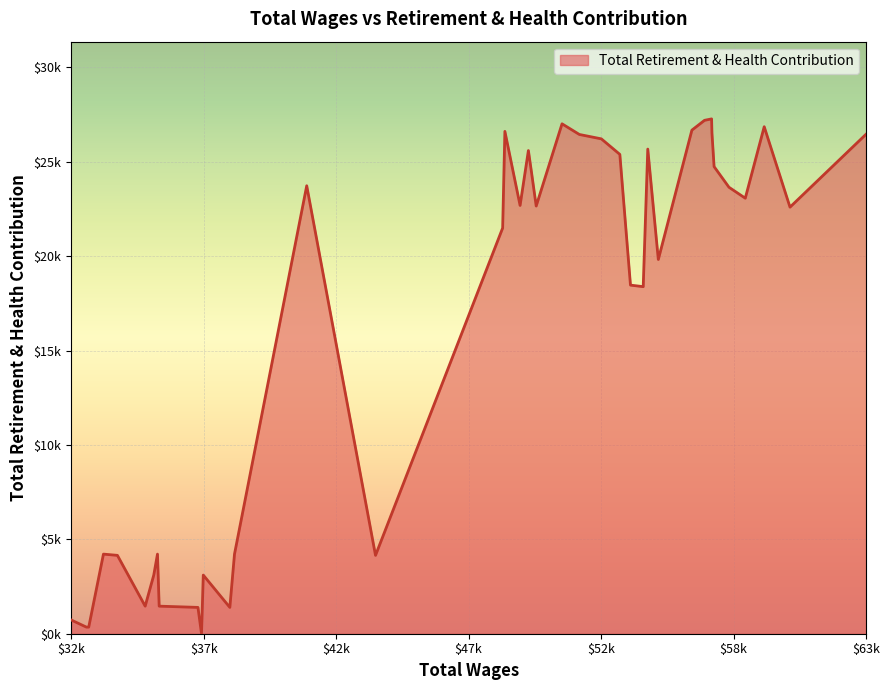

What is the sum of all values?

644759